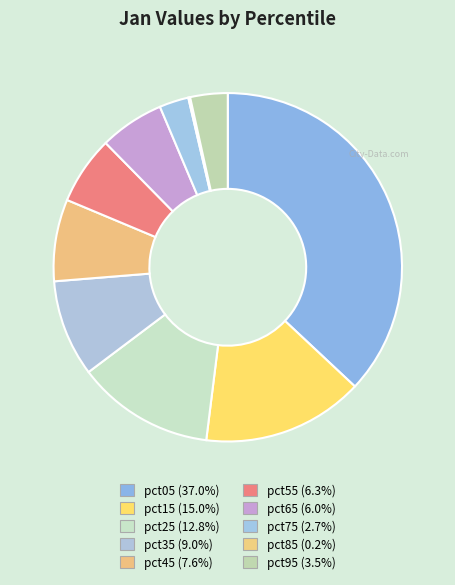

Between pct05 and pct55, which is larger?

pct05